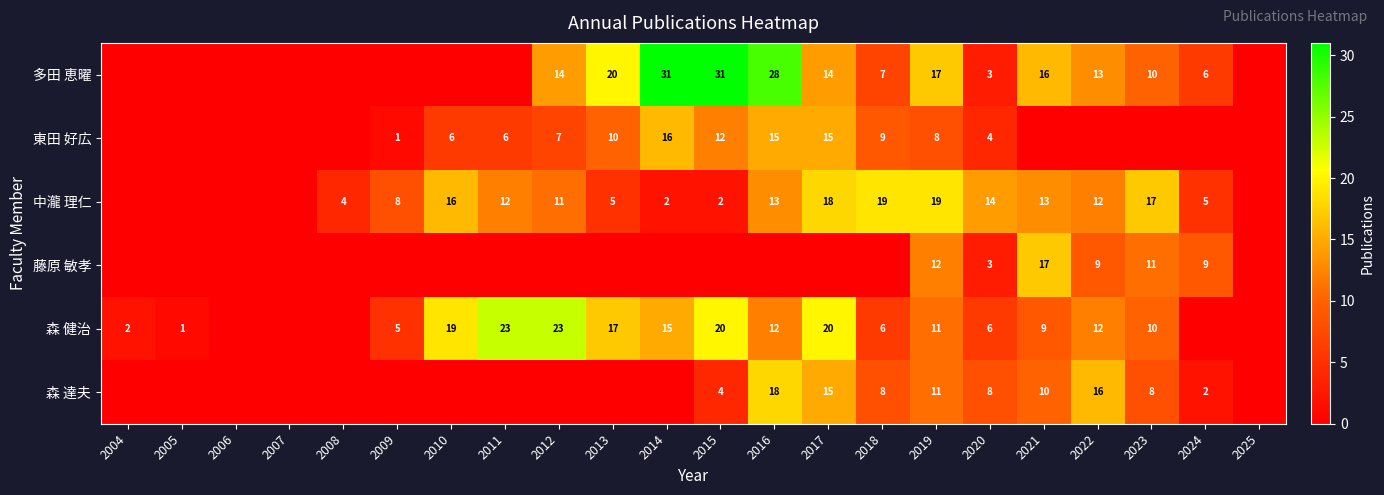

True or false: 藤原 敏孝 has a value of 1 at 2020.

False